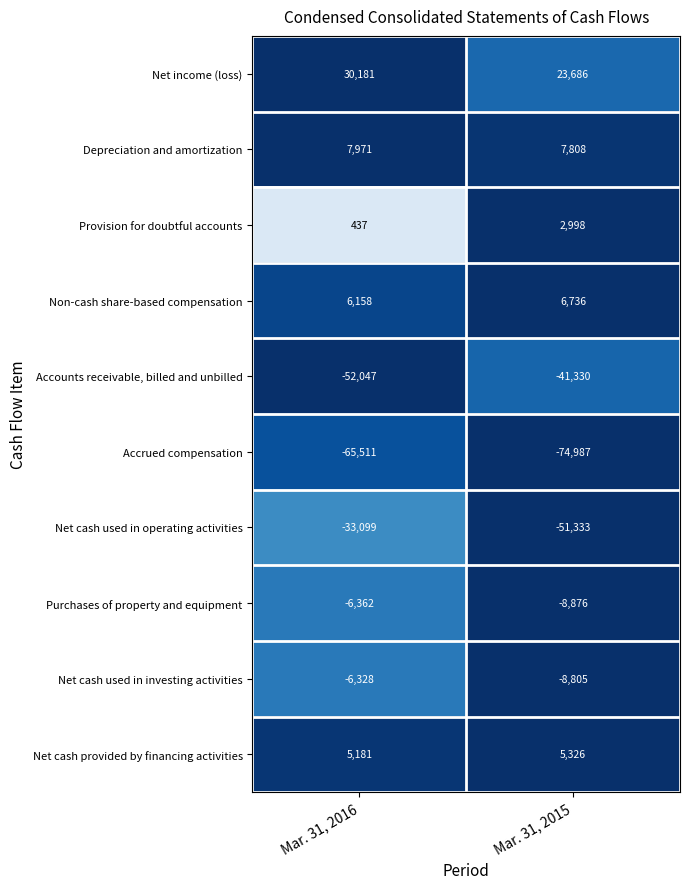

The Depreciation and amortization series shows 2194 at Mar. 31, 2015. True or false?

False